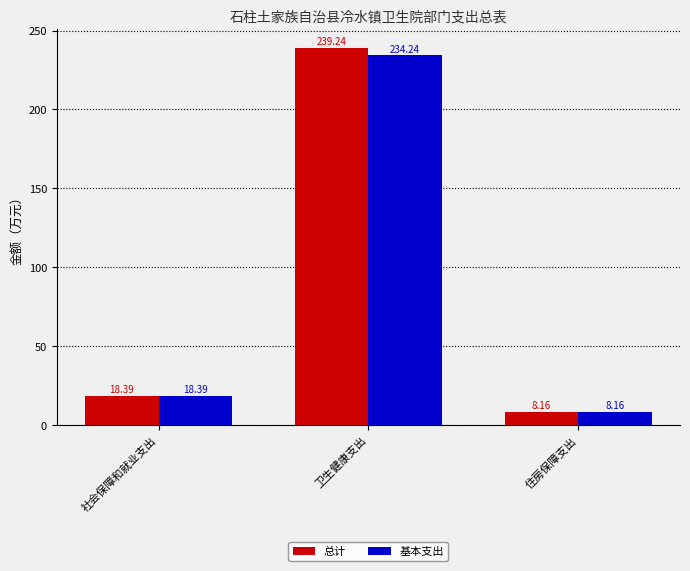

What is the greatest value displayed?

239.2